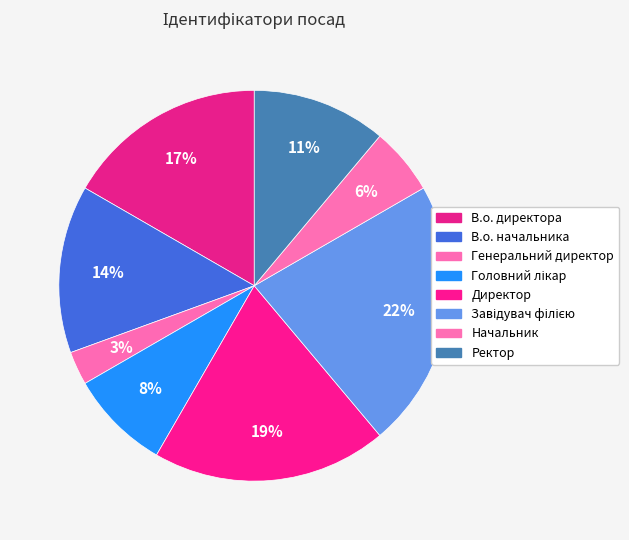

Count the number of slices in the pie.

8